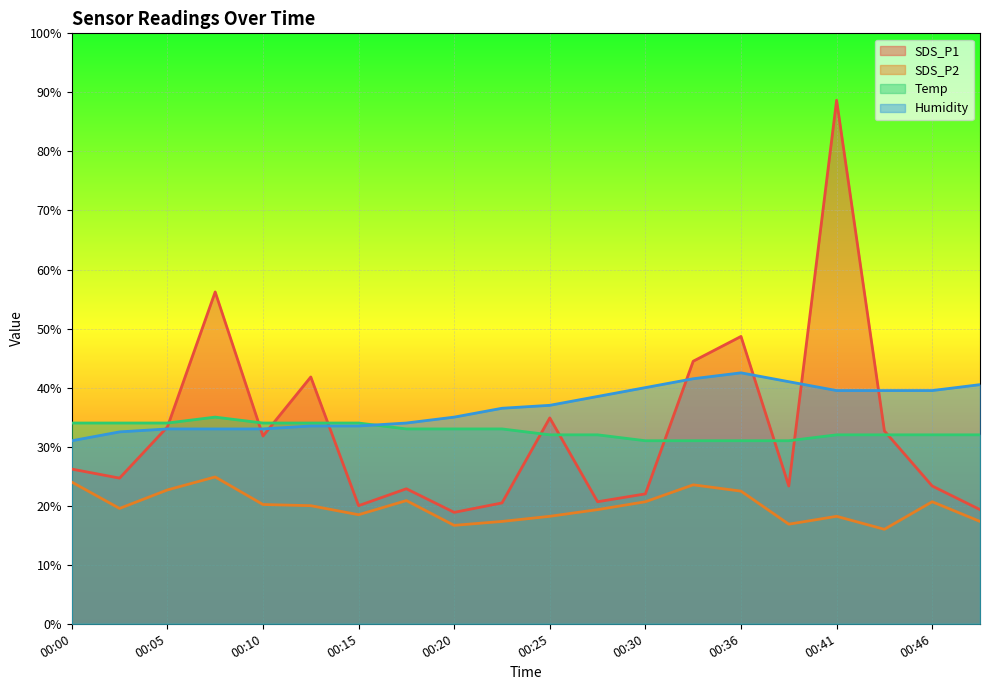

Reading left to right, extract all data points from this chart.

SDS_P1: 00:00=26.2	00:03=24.7	00:05=33.3	00:08=56.2	00:10=31.8	00:13=41.8	00:15=20.0	00:18=22.9	00:20=18.9	00:23=20.5	00:25=34.9	00:28=20.7	00:30=22.0	00:33=44.5	00:36=48.7	00:38=23.3	00:41=88.7	00:43=32.7	00:46=23.3	00:48=19.3
SDS_P2: 00:00=24.0	00:03=19.5	00:05=22.7	00:08=24.9	00:10=20.2	00:13=20.0	00:15=18.5	00:18=20.9	00:20=16.7	00:23=17.3	00:25=18.2	00:28=19.3	00:30=20.7	00:33=23.5	00:36=22.5	00:38=16.9	00:41=18.2	00:43=16.0	00:46=20.7	00:48=17.3
Temp: 00:00=34.0	00:03=34.0	00:05=34.0	00:08=35.0	00:10=34.0	00:13=34.0	00:15=34.0	00:18=33.0	00:20=33.0	00:23=33.0	00:25=32.0	00:28=32.0	00:30=31.0	00:33=31.0	00:36=31.0	00:38=31.0	00:41=32.0	00:43=32.0	00:46=32.0	00:48=32.0
Humidity: 00:00=31.0	00:03=32.5	00:05=33.0	00:08=33.0	00:10=33.0	00:13=33.5	00:15=33.5	00:18=34.0	00:20=35.0	00:23=36.5	00:25=37.0	00:28=38.5	00:30=40.0	00:33=41.5	00:36=42.5	00:38=41.0	00:41=39.5	00:43=39.5	00:46=39.5	00:48=40.5